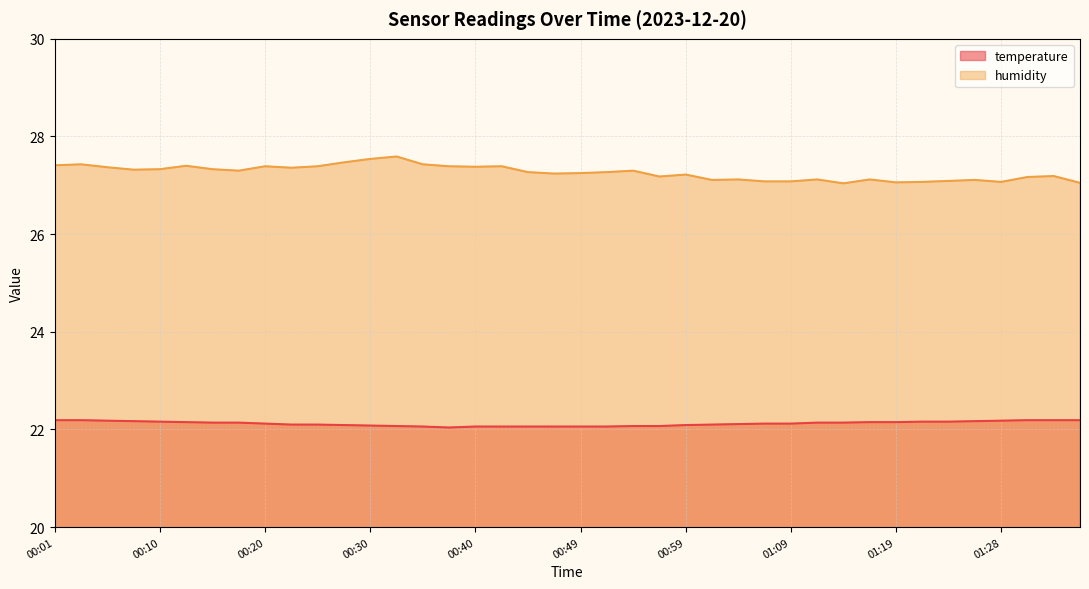

Between 00:59 and 01:31, which series saw the biggest shift?

temperature